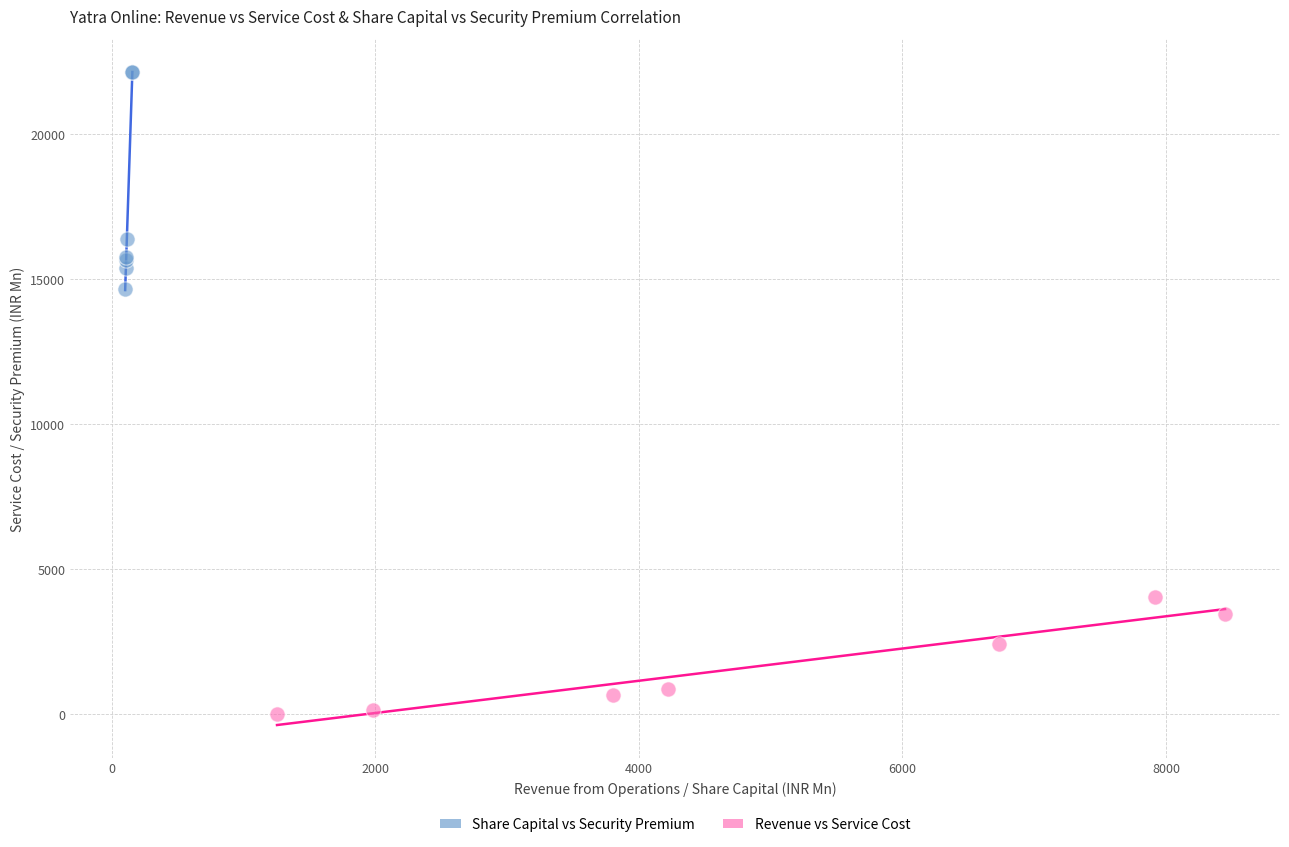

Which series reaches the minimum Y coordinate?

Revenue vs Service Cost